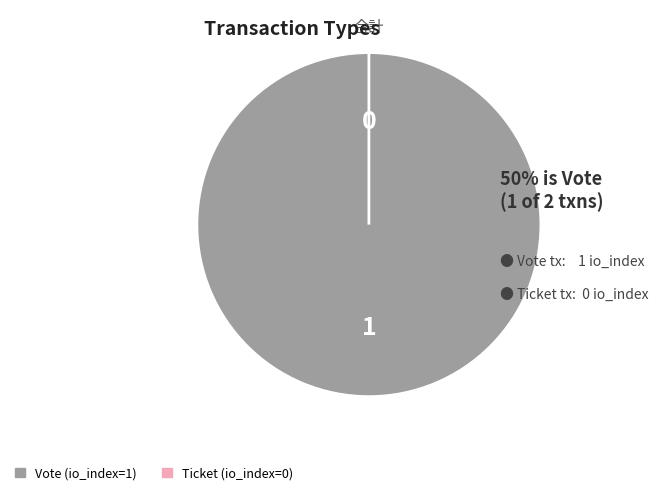

To the nearest percent, what is the average slice percentage?

50%